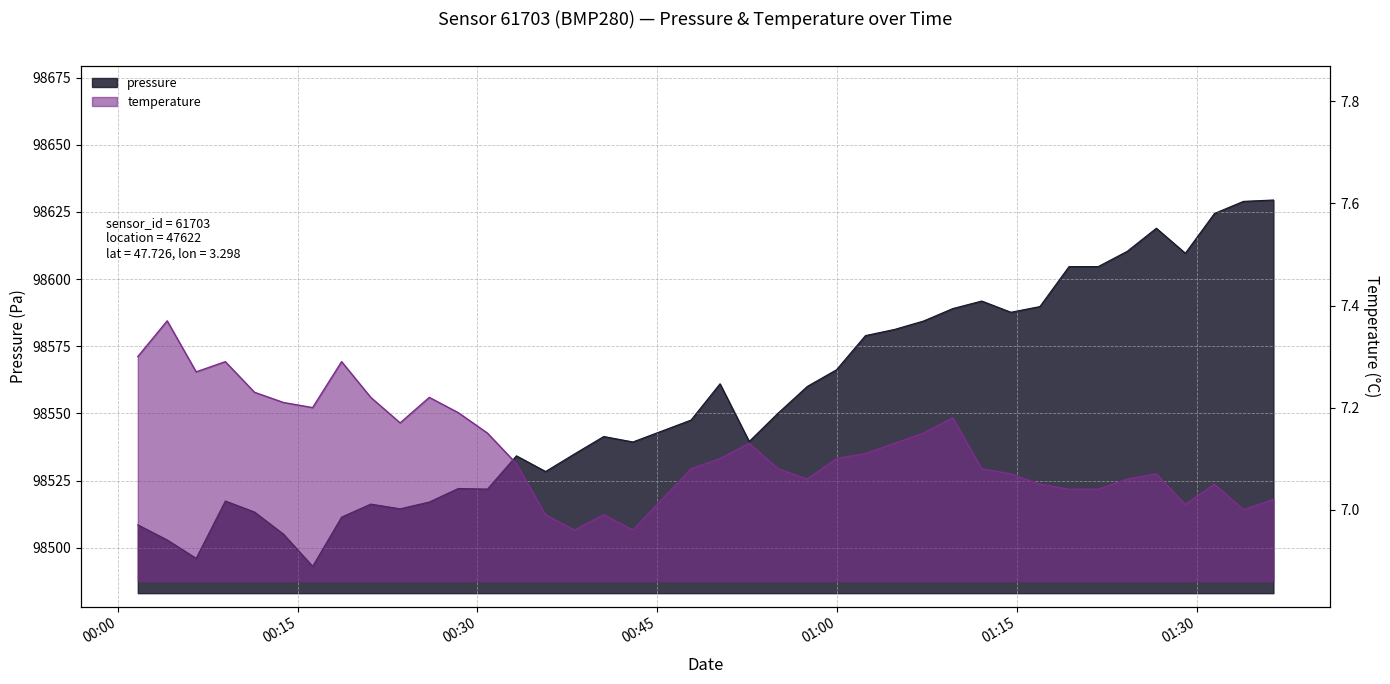

At how many categories does at least one series exceed 54050?

40